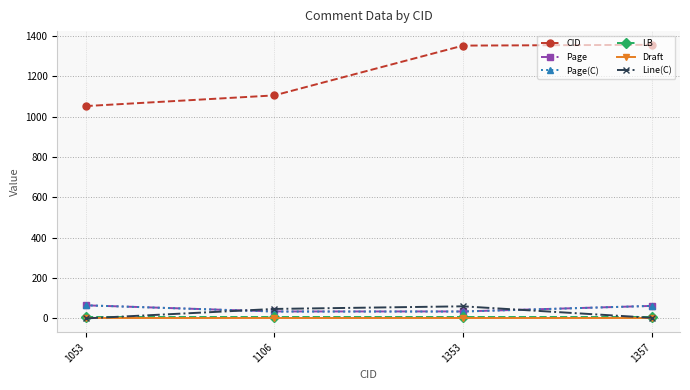

At which label does Page first exceed 62?

1053